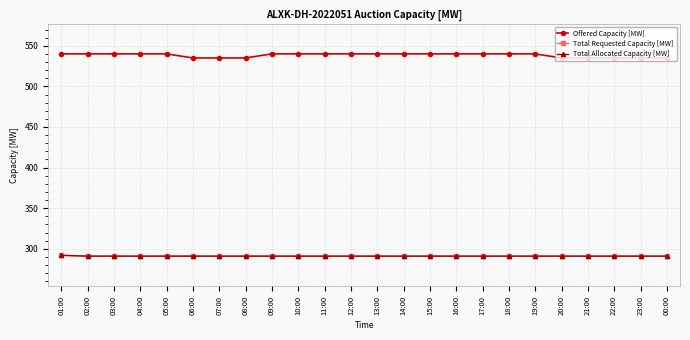

Is this an area chart (filled region under the line)?

No